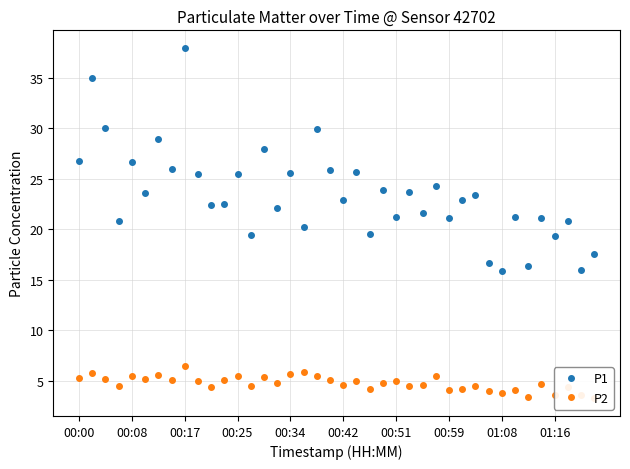

True or false: P2 has a value of 5.3 at 00:00.

True